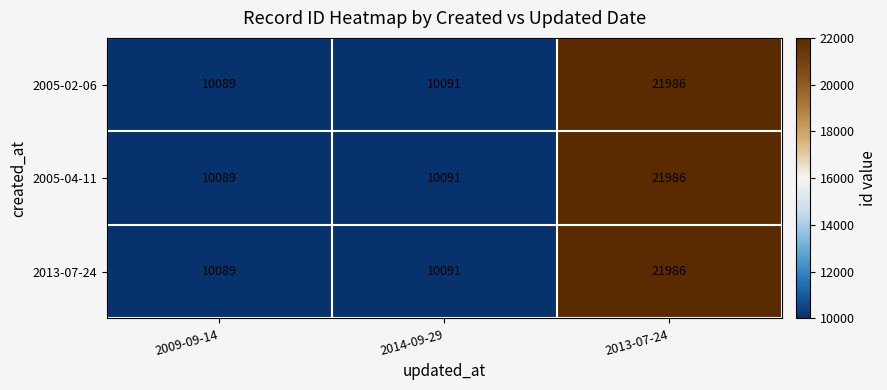

Which category has the highest value across all series?

2013-07-24